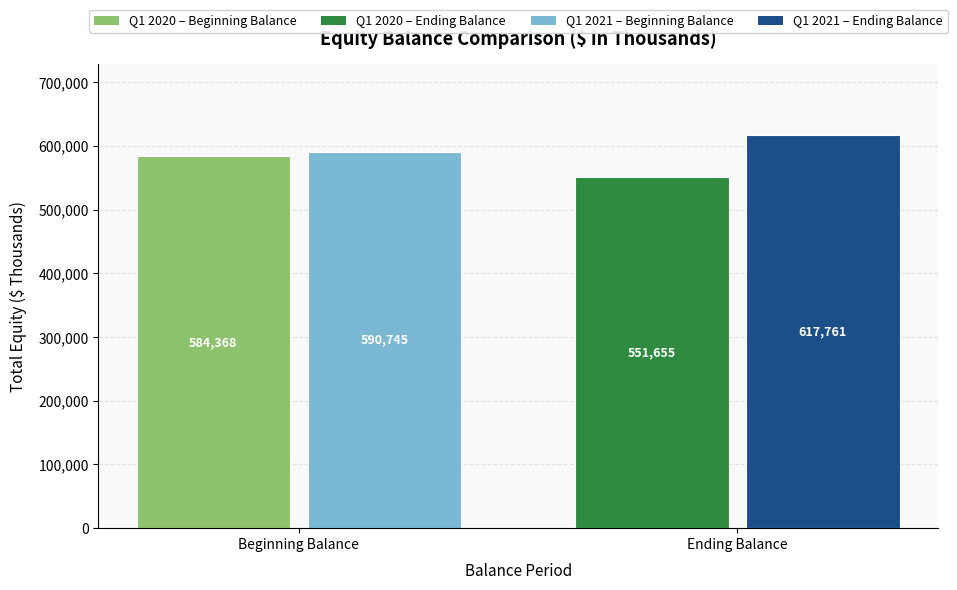

At which category is the sum across all series the highest?

Beginning Balance